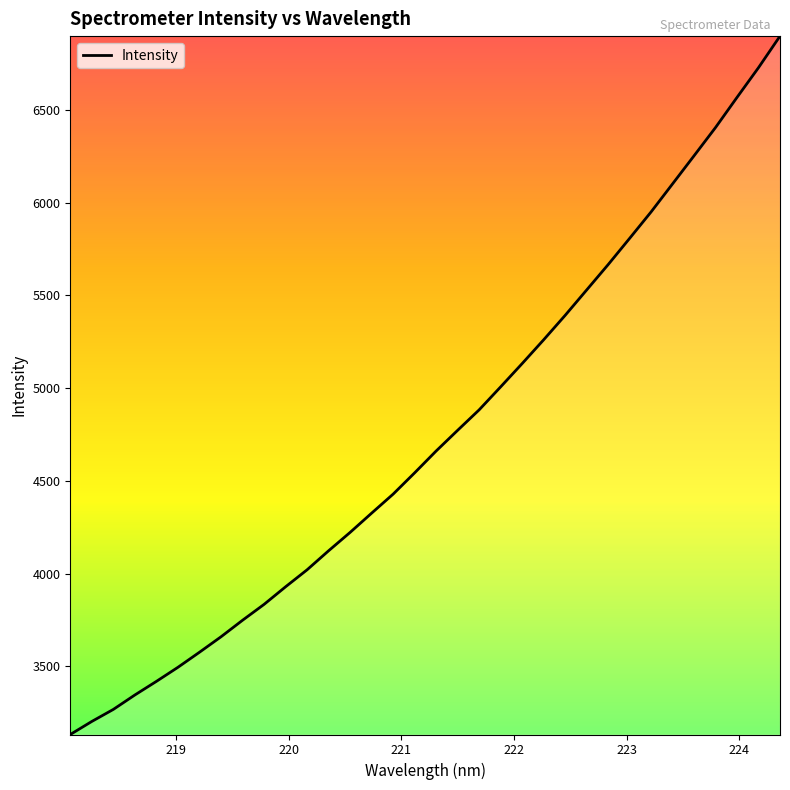

How many lines are shown in the chart?

1